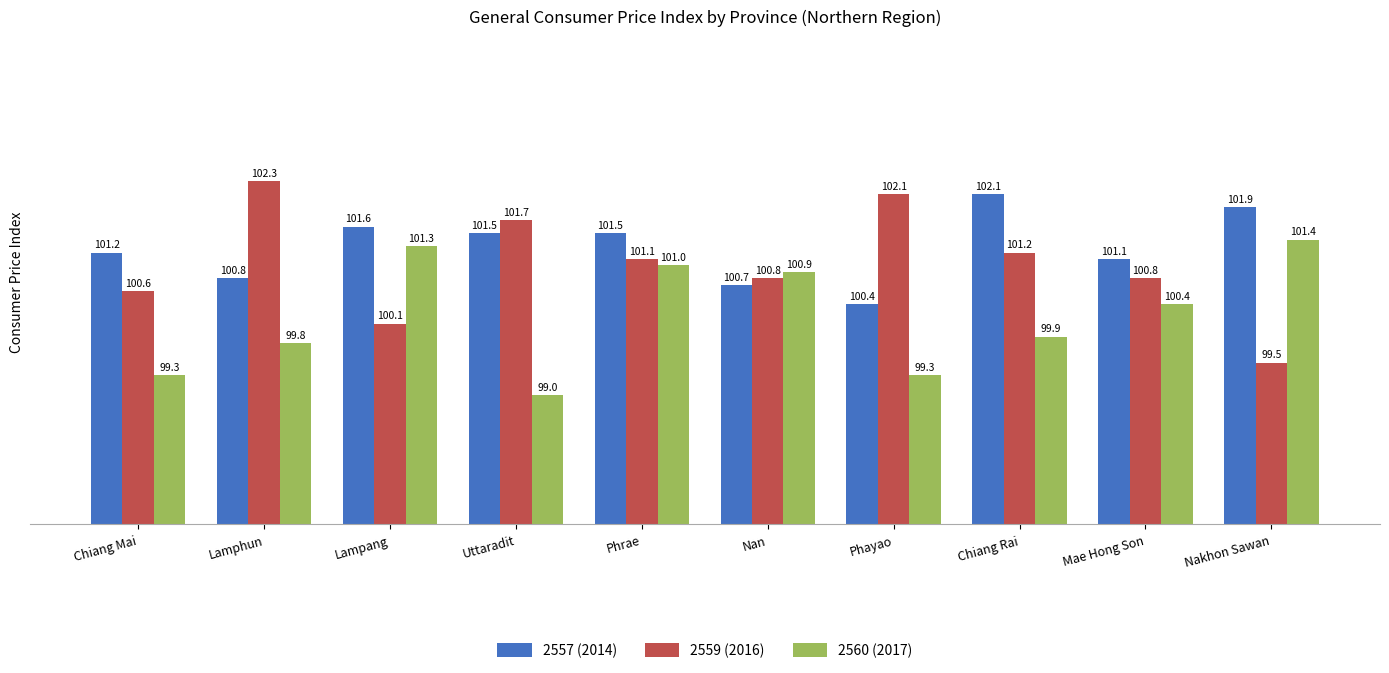

At which label does 2559 (2016) reach its peak?

Lamphun